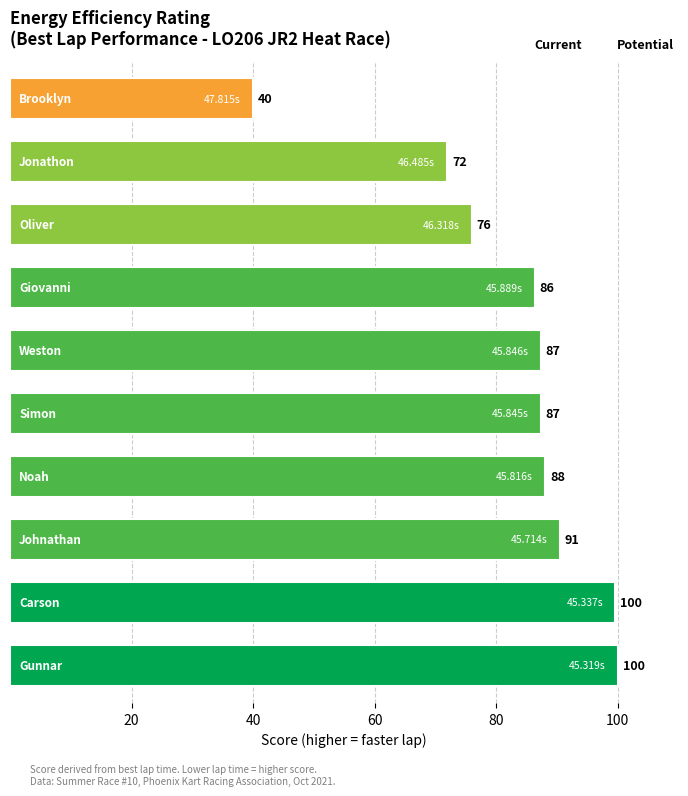

What is the difference between the maximum and minimum values?

60.0